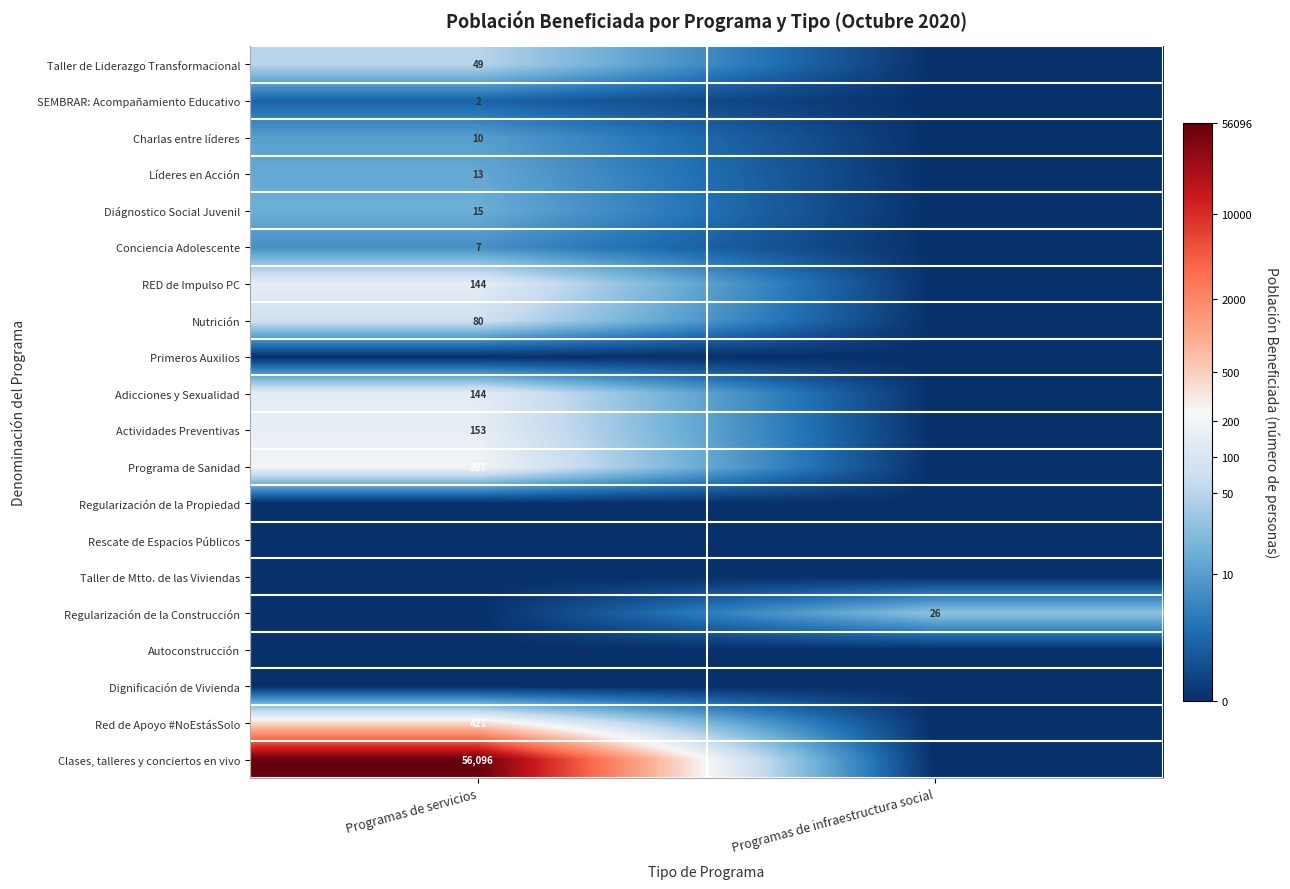

Is it true that RED de Impulso PC equals 37 at Programas de servicios?

False